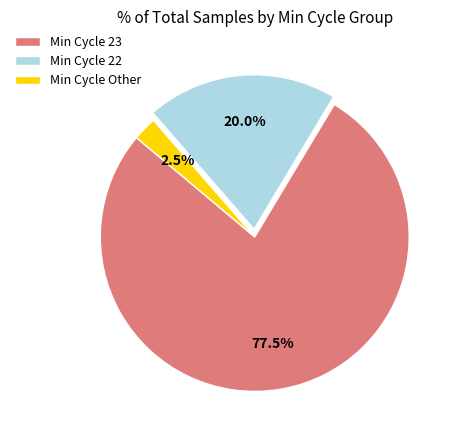

Is there a majority slice in this chart?

Yes